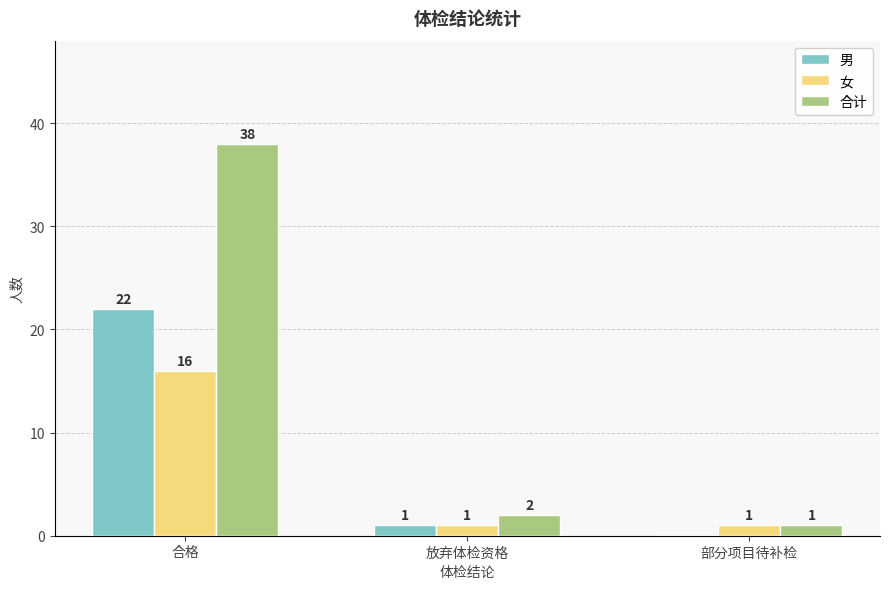

What is the total value across all series at 部分项目待补检?

2